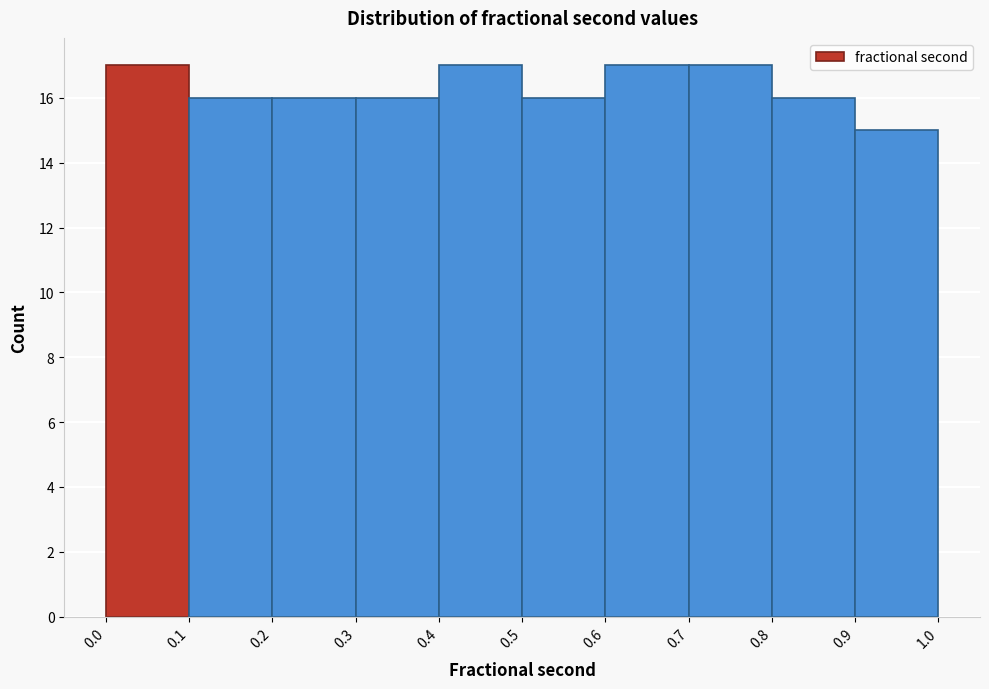

What is the height of the bar covering 0.0 to 0.1 on the x-axis? The values are not printed on the chart, so give them approximately, as read against the axis.

17